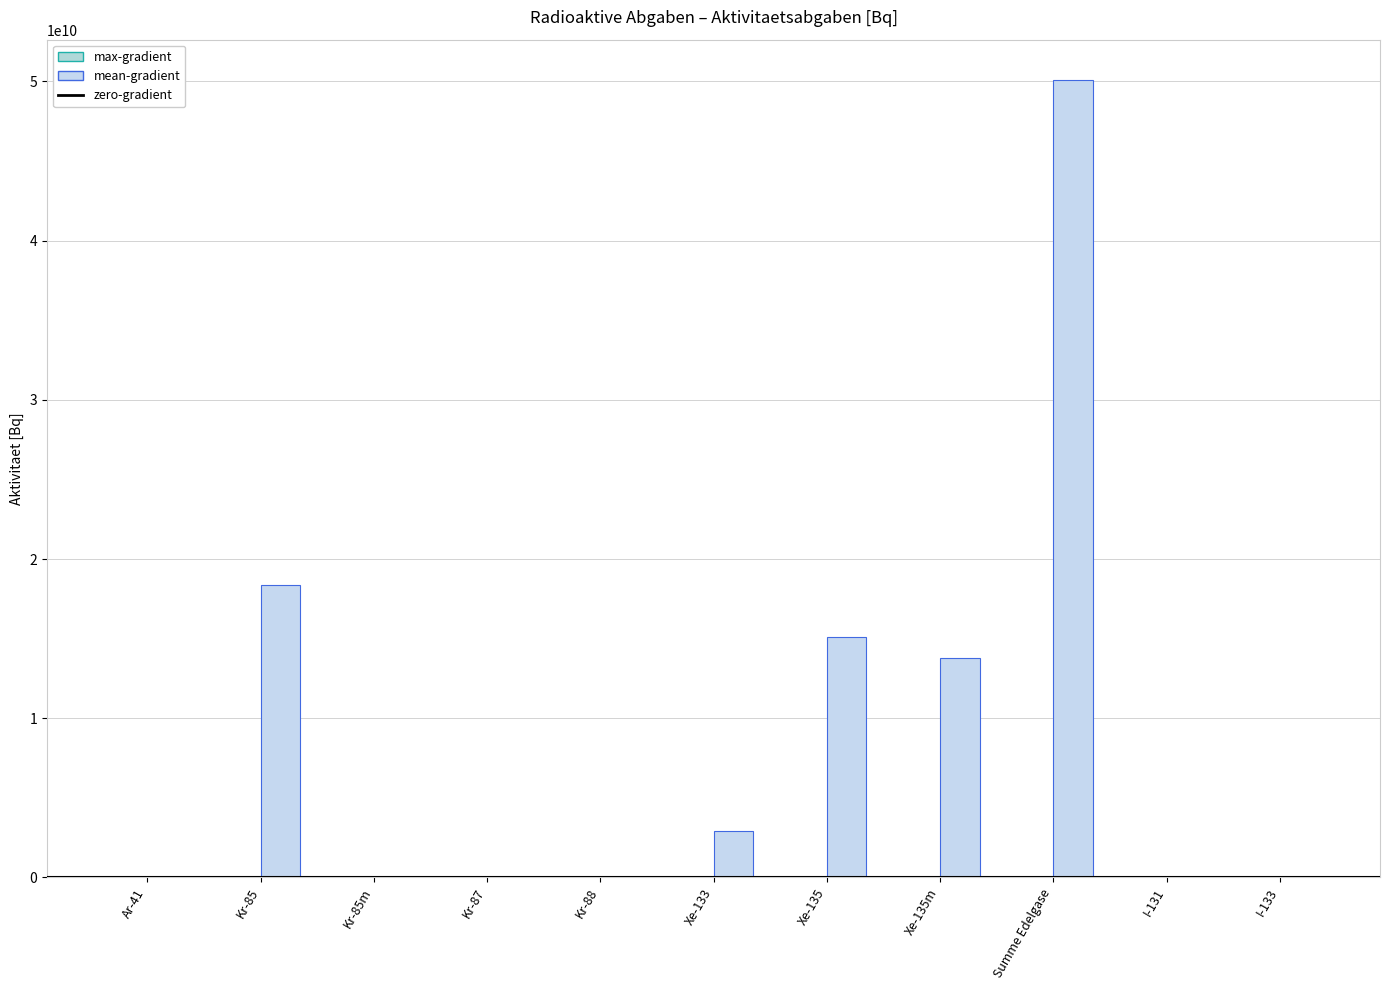

How many groups of bars are there?

11